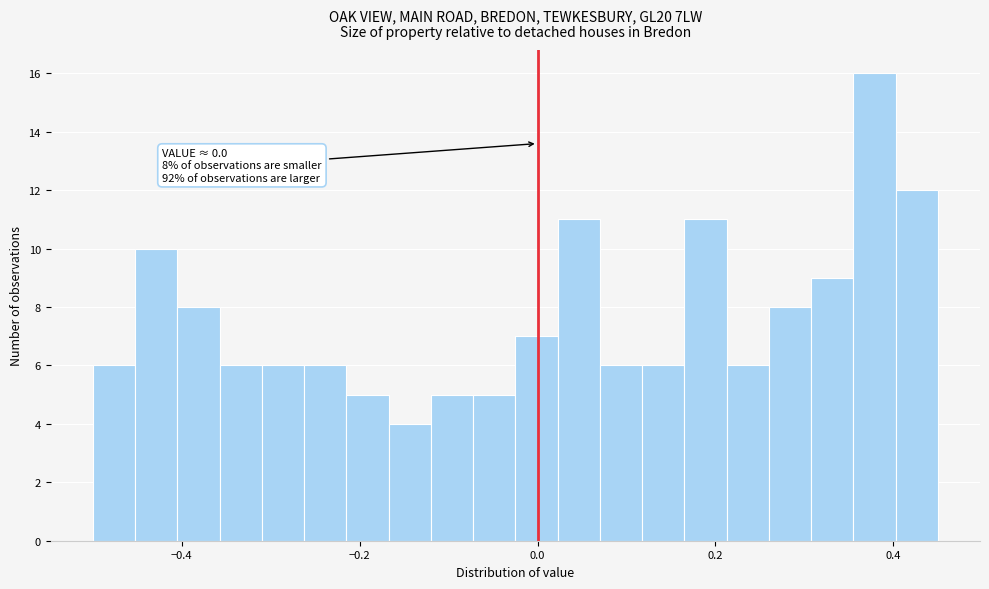

Read against the x-axis, roughly where is the centre of the tallest bar?

0.38